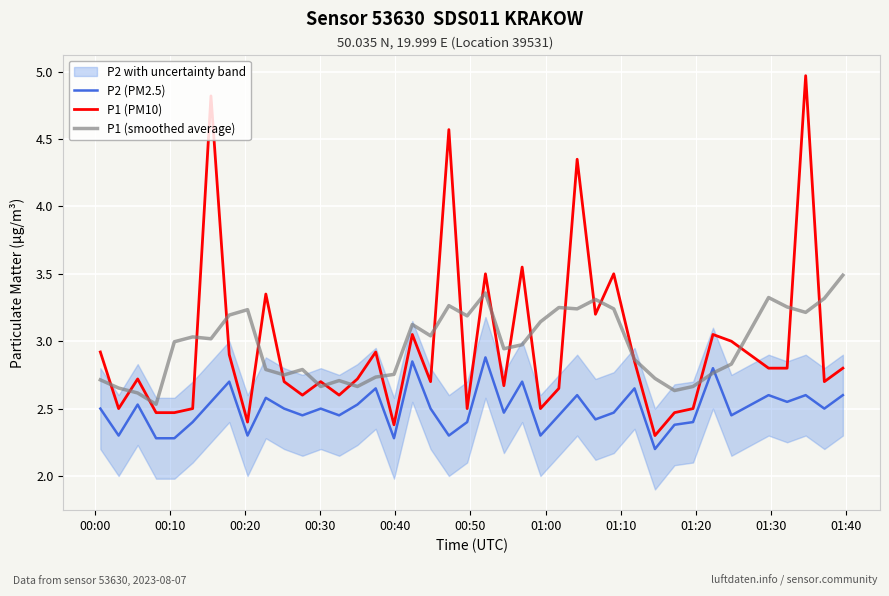

At how many categories does at least one series exceed 2?

40